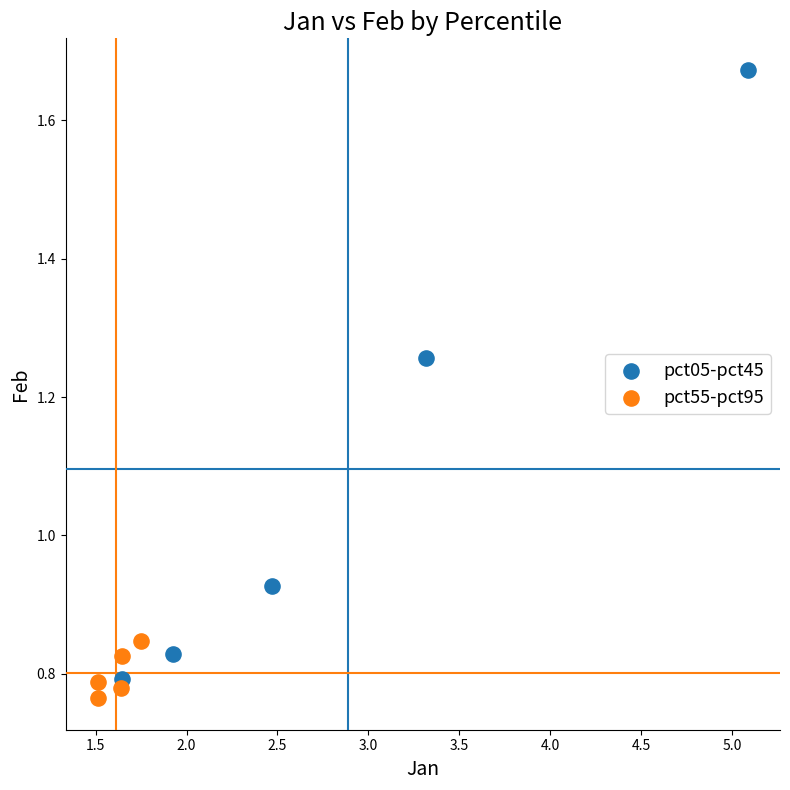

Which series has the largest Y range (max minus min)?

pct05-pct45